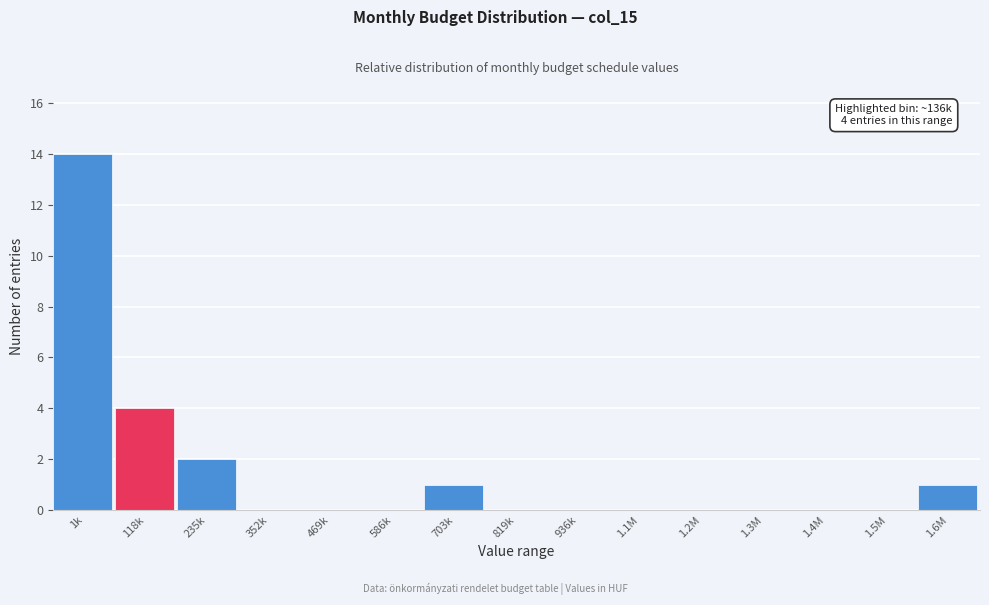

Reading left to right, what are all the values shown in this chart?

1k=14	118k=4	235k=2	352k=0	469k=0	586k=0	703k=1	819k=0	936k=0	1.1M=0	1.2M=0	1.3M=0	1.4M=0	1.5M=0	1.6M=1